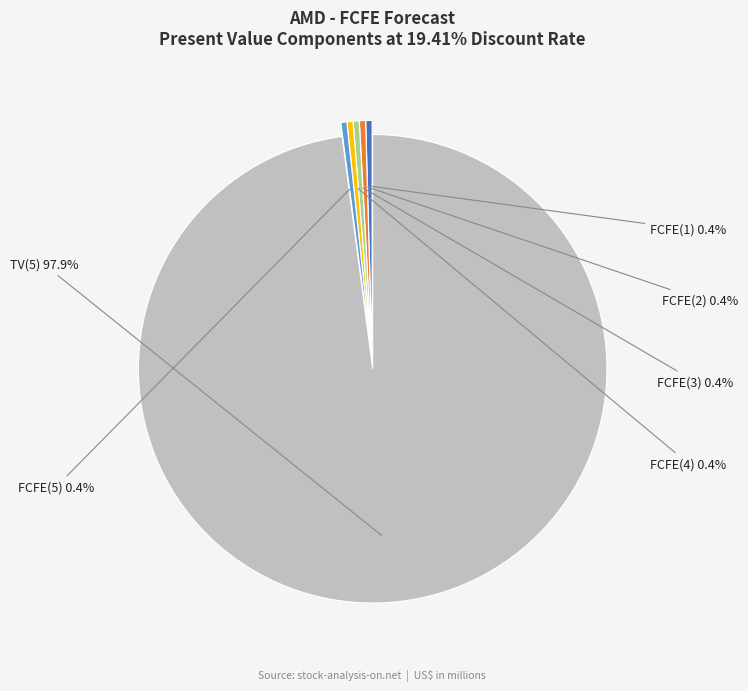

Is there any slice that represents more than half of the pie?

Yes